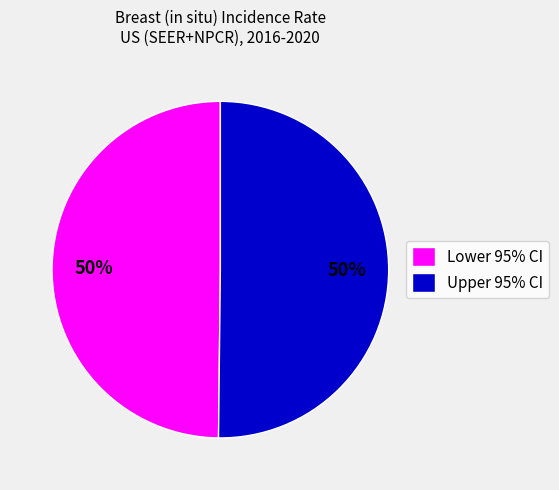

Approximately how many times larger is the value at Lower 95% CI compared to Upper 95% CI?

1.0